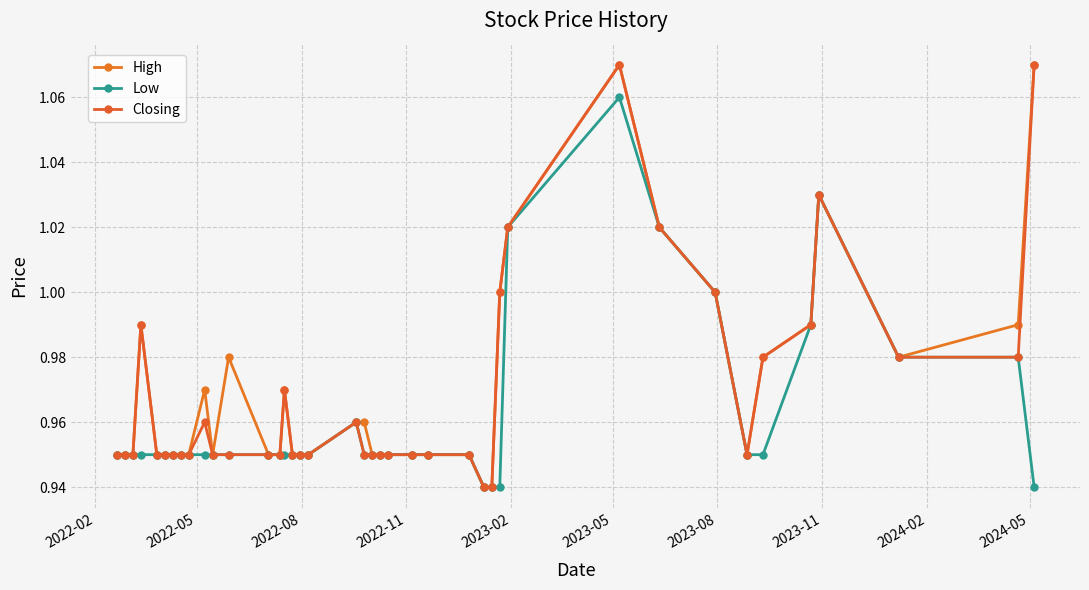

What is the difference between the maximum and minimum values in the High series?

0.1